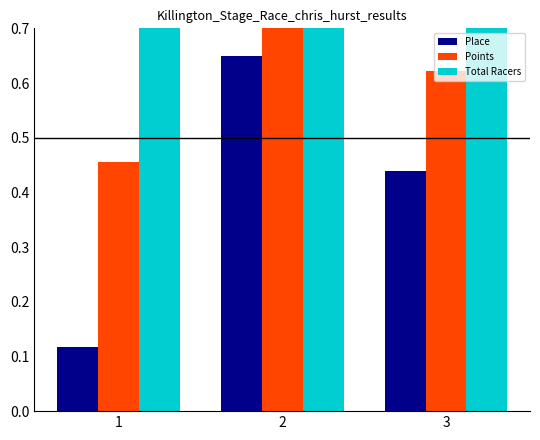

The Place series shows 0.7 at 2. True or false?

True